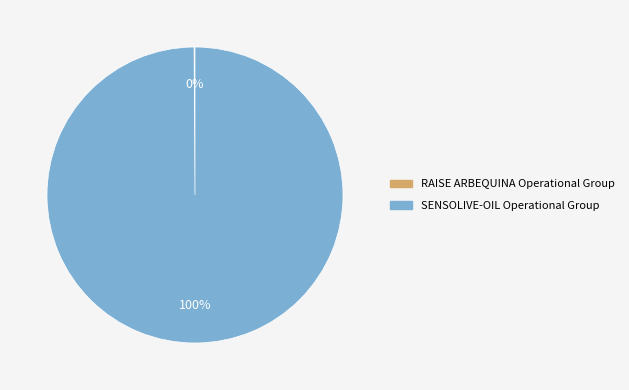

To the nearest percent, what is the average slice percentage?

50%